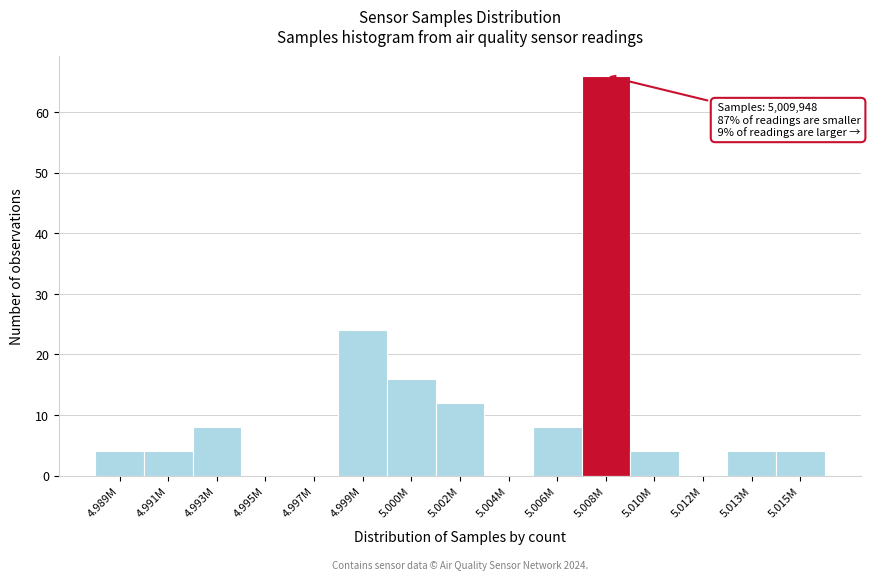

Reading right to left, list all the values displayed in this chart.

5.015M=4	5.013M=4	5.012M=0	5.010M=4	5.008M=66	5.006M=8	5.004M=0	5.002M=12	5.000M=16	4.999M=24	4.997M=0	4.995M=0	4.993M=8	4.991M=4	4.989M=4